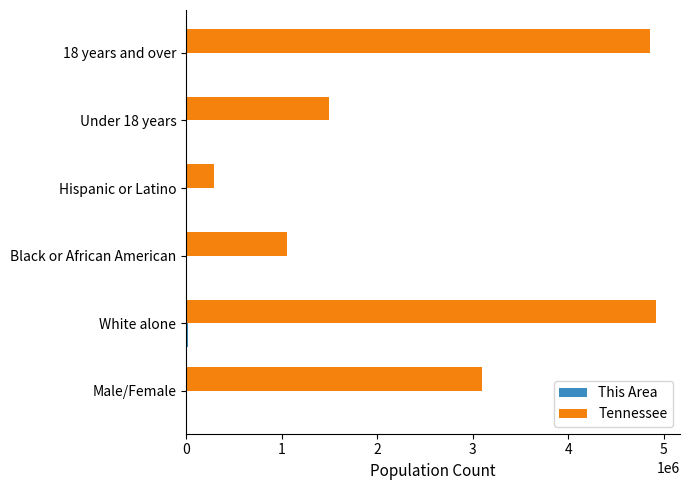

Which series has the largest total across all categories?

Tennessee